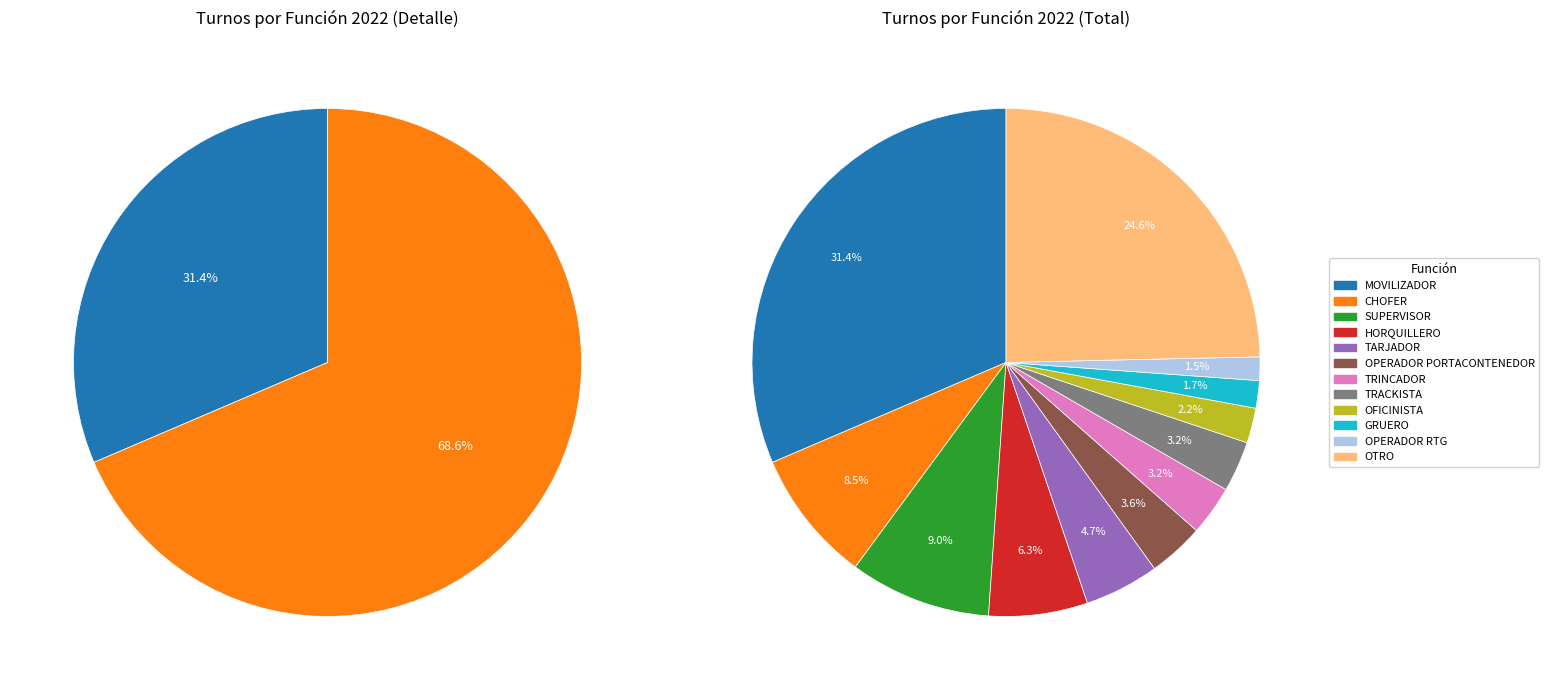

Count the number of slices in the pie.

12